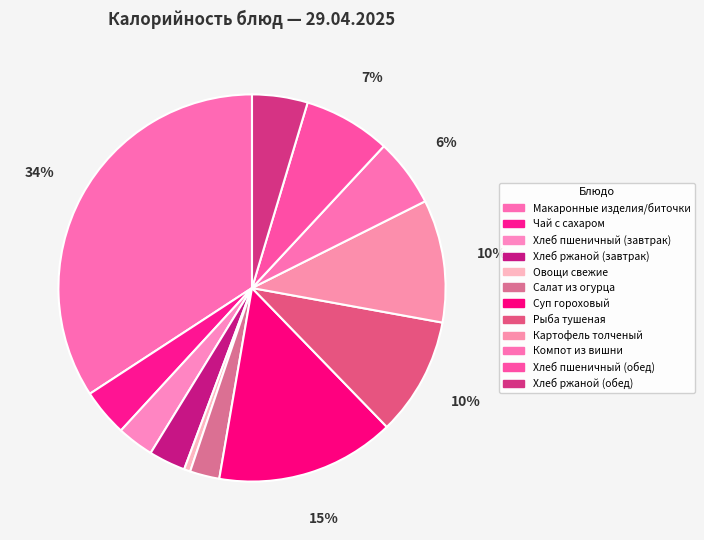

What percentage is NOT represented by Салат из огурца?

97.5%